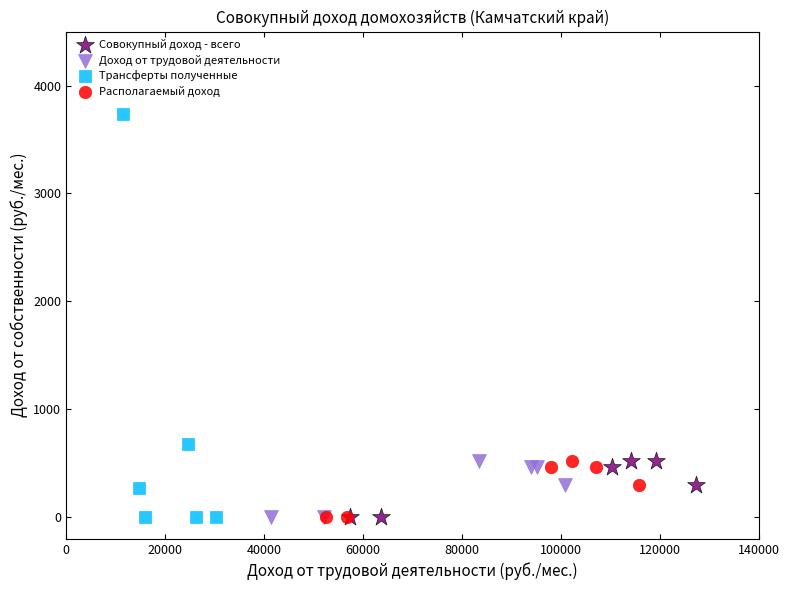

Which series contains the highest Y value?

Трансферты полученные